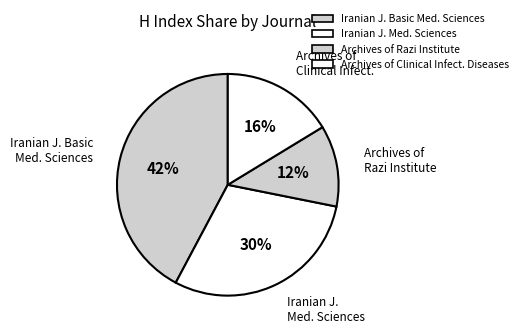

To the nearest percent, what is the combined percentage of Archives of Clinical Infect. and Archives of Razi Institute?

28%